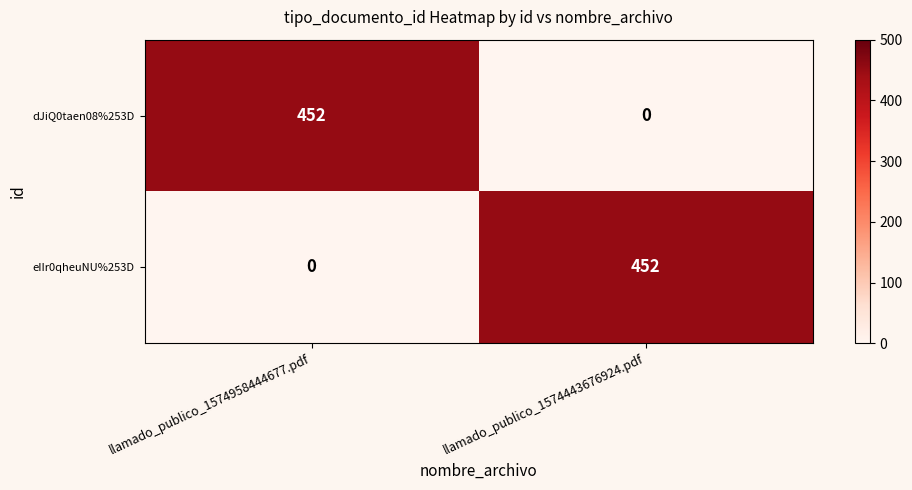

What is the total value across all series at llamado_publico_1574443676924.pdf?

452